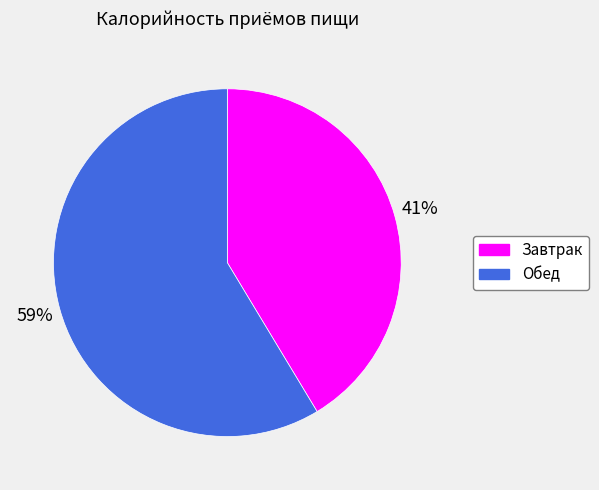

The Обед slice represents 68% of the pie. True or false?

False